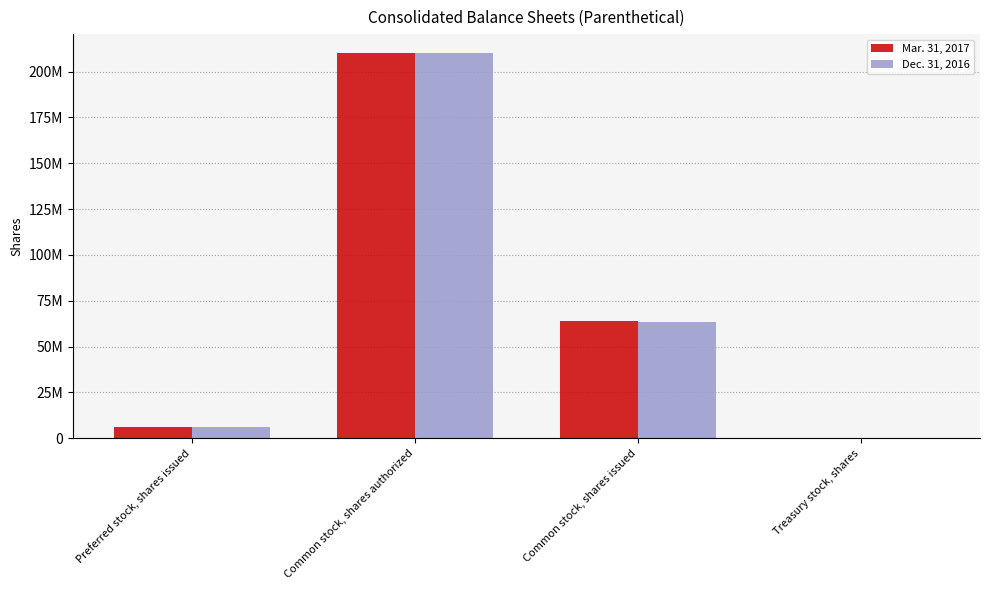

Are the bars grouped side by side (vs. stacked)?

Yes